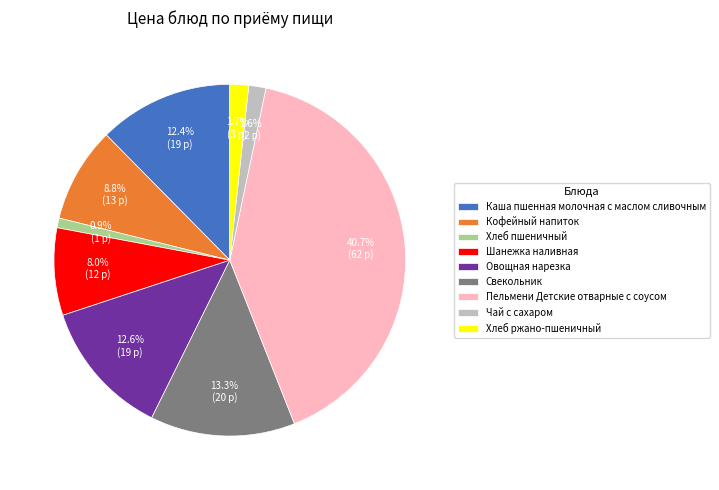

True or false: Хлеб пшеничный accounts for 14% of the total.

False